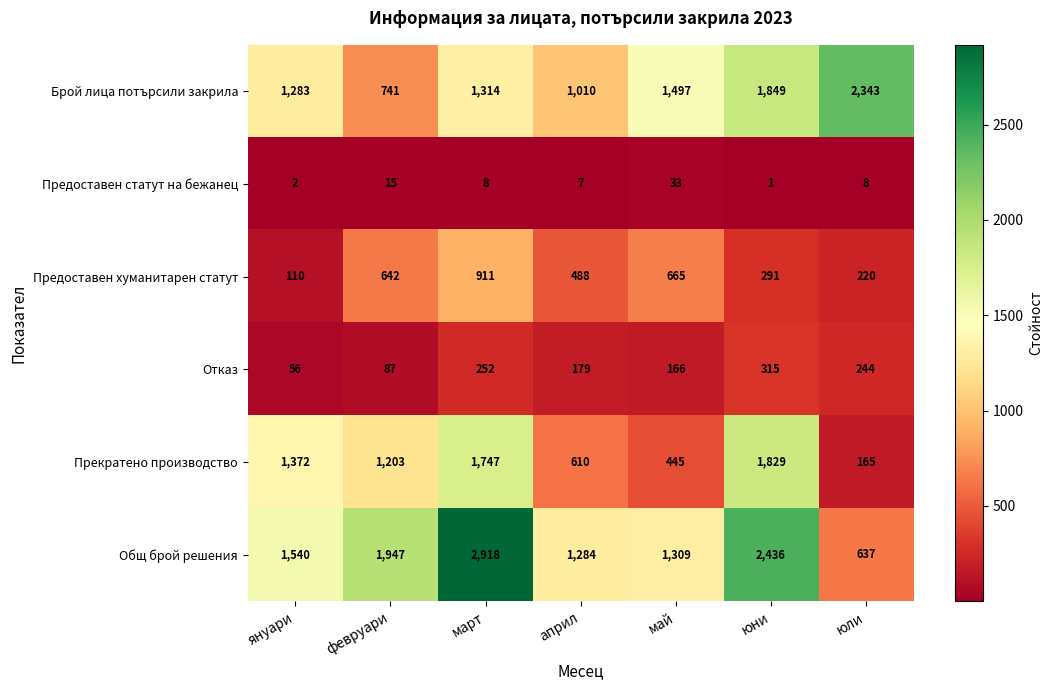

What is the minimum value shown in the chart?

1